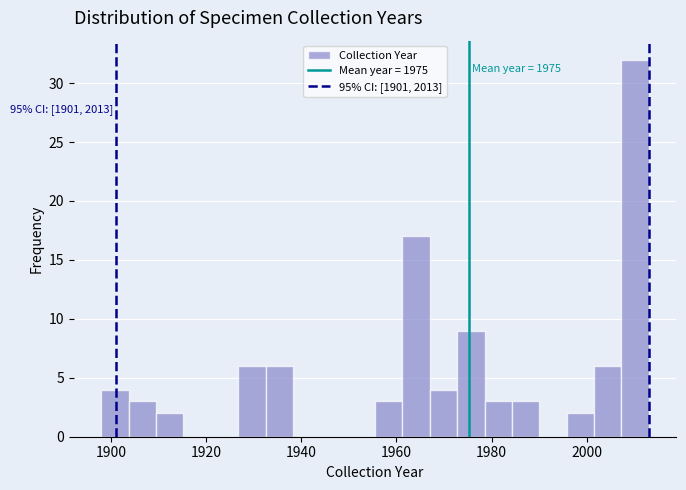

Around what value on the x-axis is the tallest bar? Give the approximate position of its centre, as read against the axis.

2010